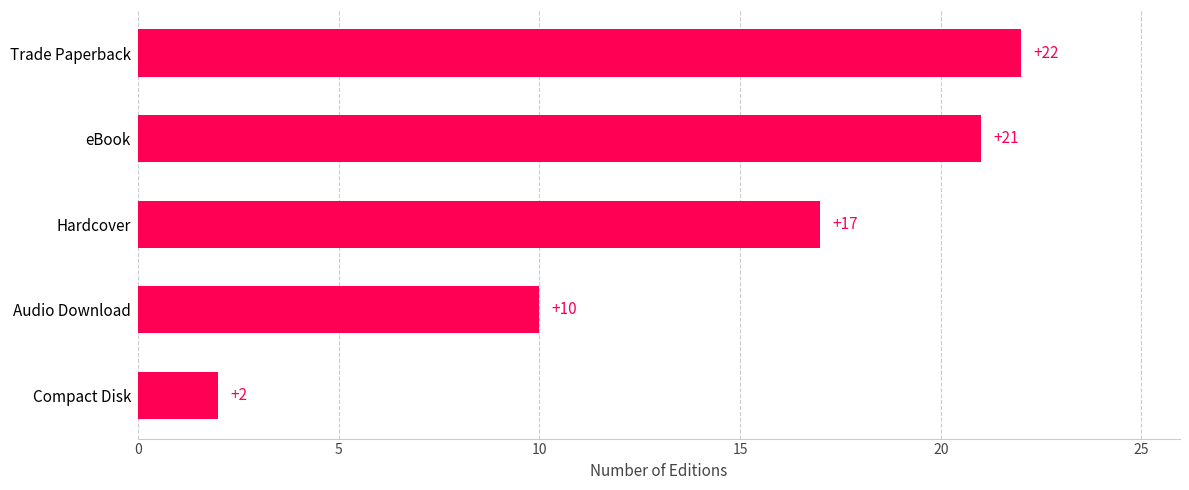

Approximately how many times larger is the value at Hardcover compared to Compact Disk?

8.5